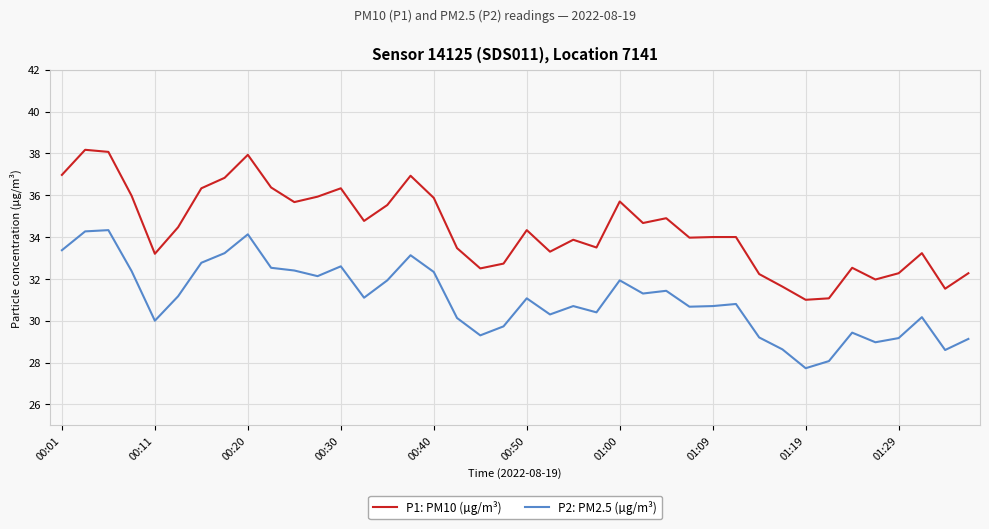

Which series has the widest spread of values?

P1: PM10 (µg/m³)